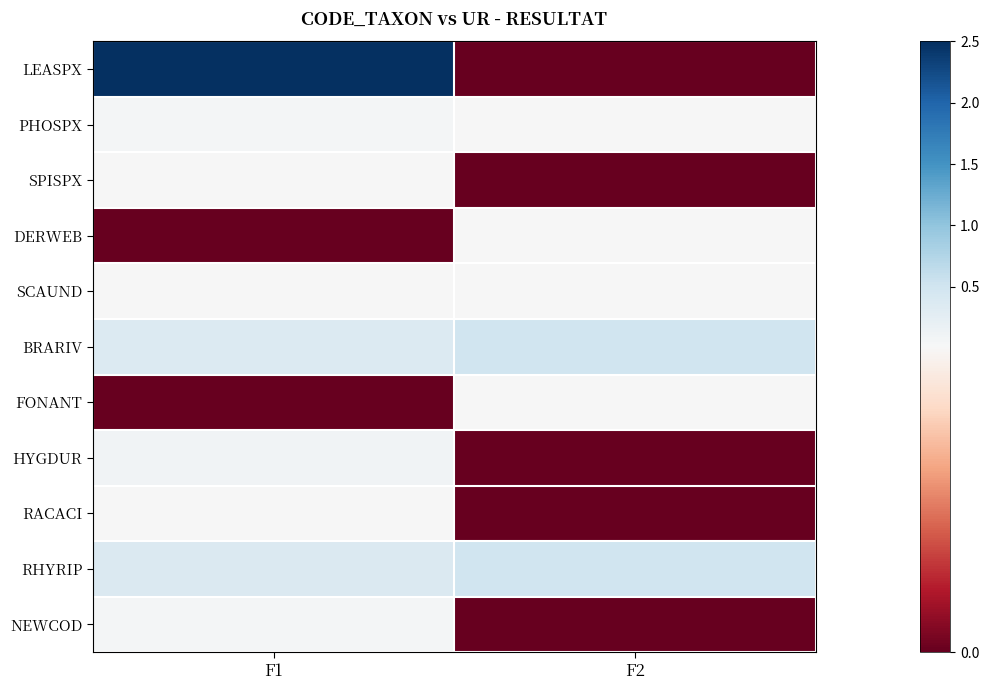

What is the difference between the highest and lowest values at F1?

2.5